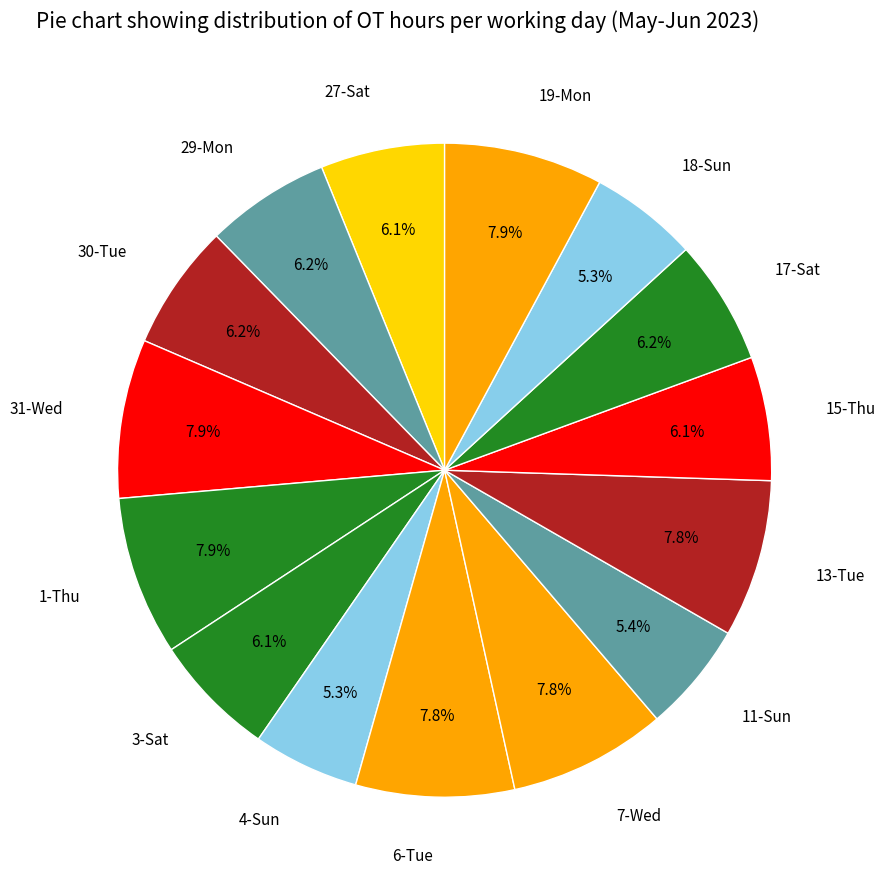

Is there a majority slice in this chart?

No